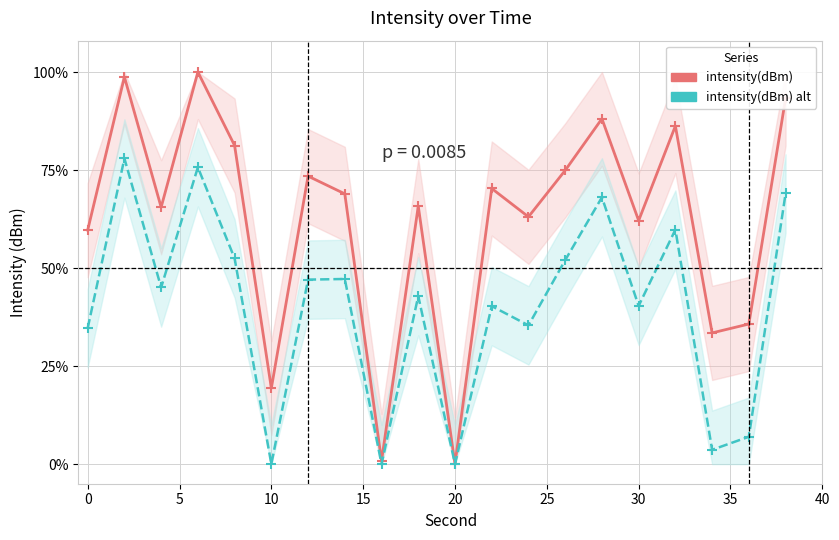

Which series has the widest spread of values?

intensity(dBm)